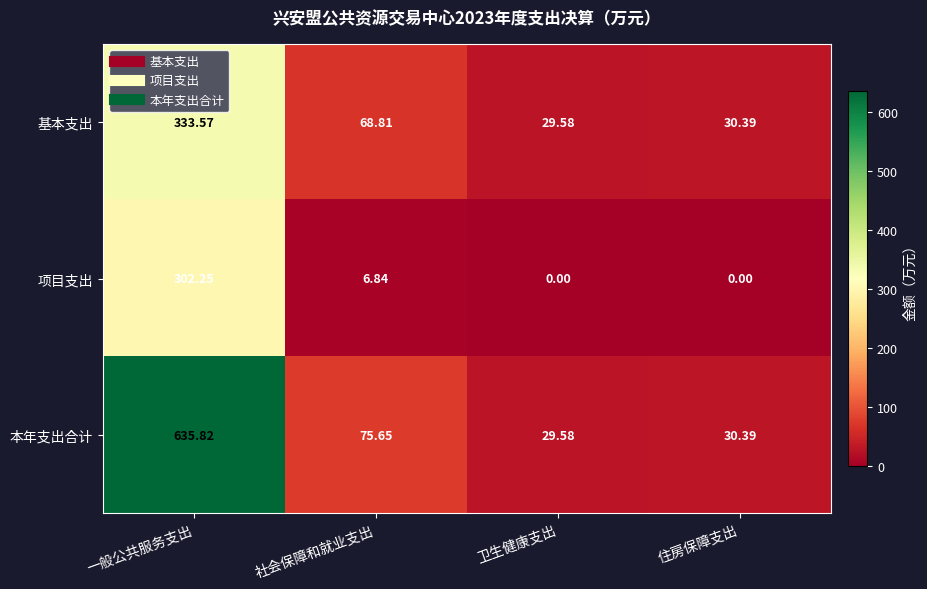

Which series has the largest range (max minus min)?

本年支出合计